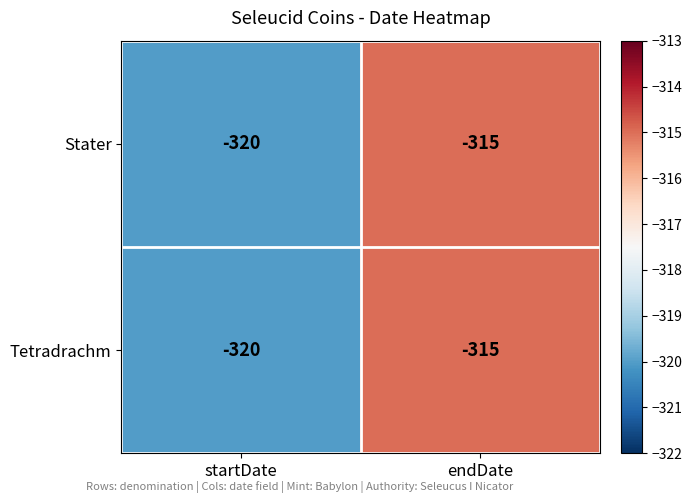

What is the difference between the maximum and minimum values in the Stater series?

5